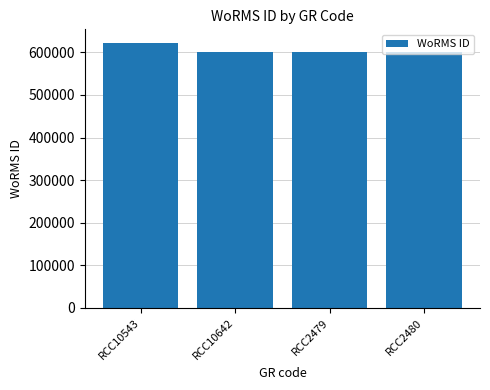

Are the bars horizontal?

No